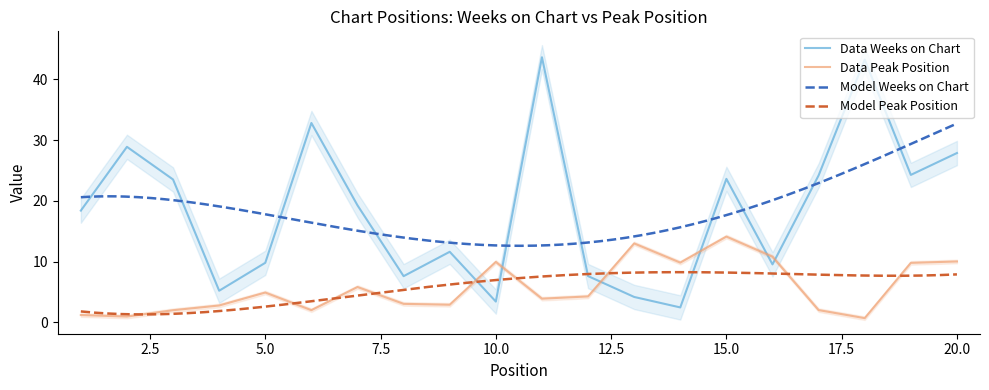

The Peak Position series shows 4.2 at 16. True or false?

False